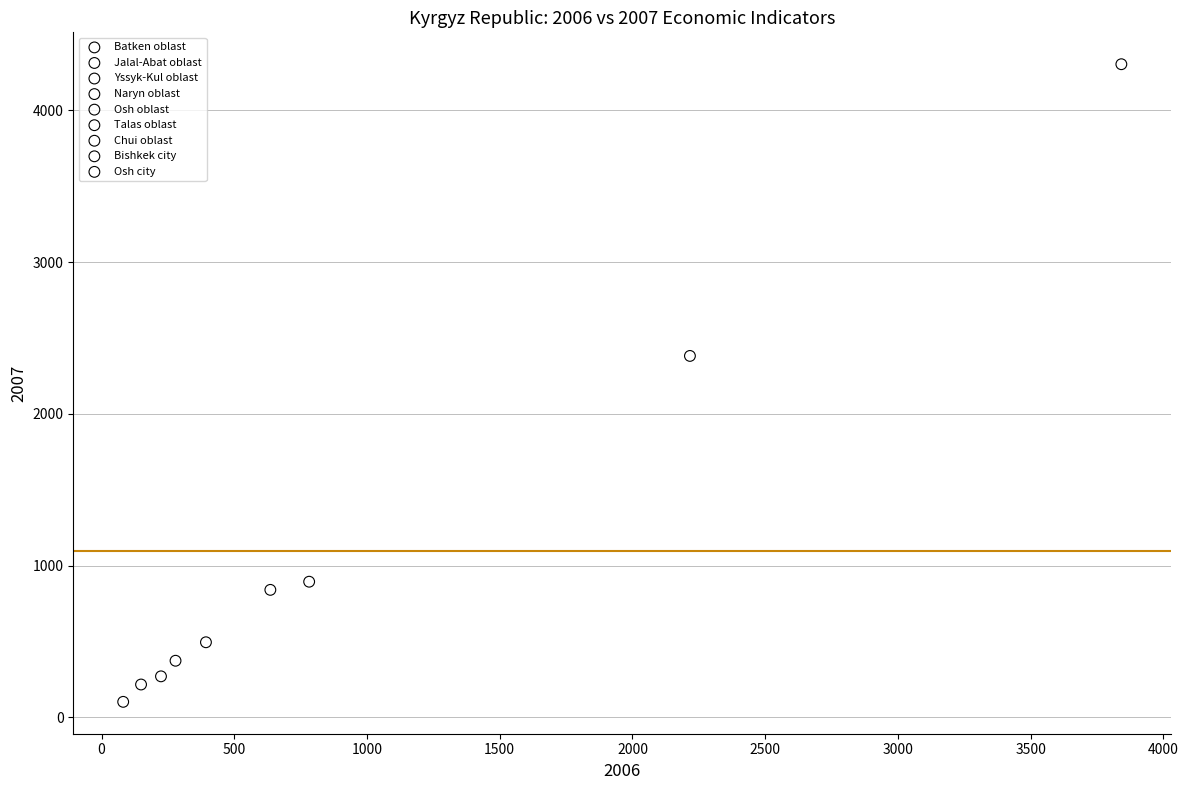

Which series reaches the minimum Y coordinate?

Naryn oblast